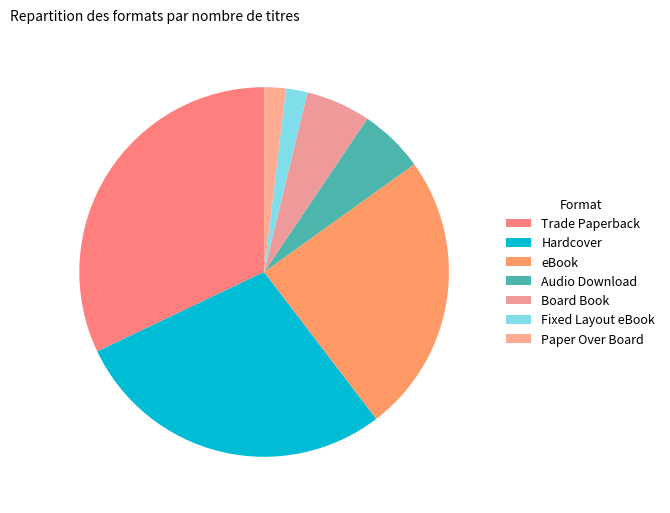

How many segments does this pie chart have?

7